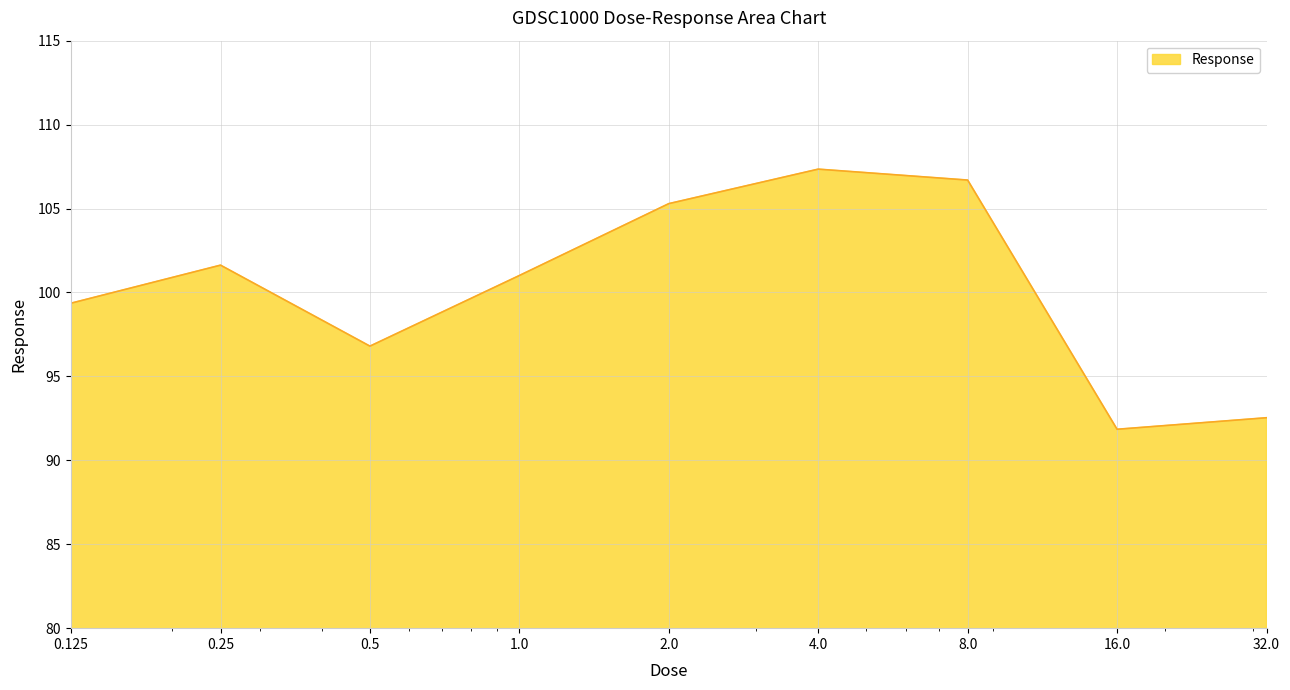

What is the difference between the maximum and minimum values?

15.5